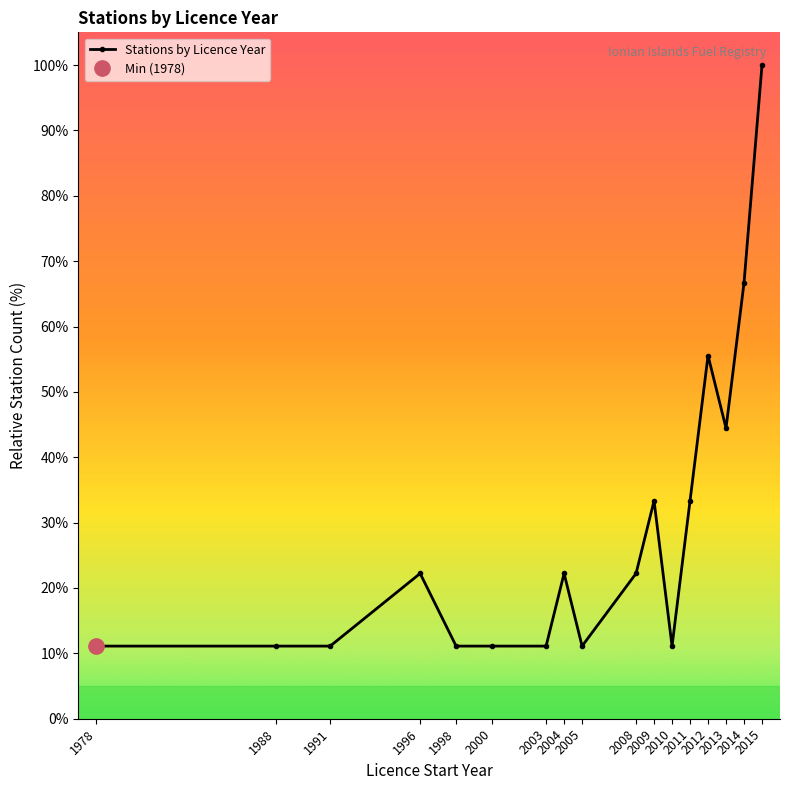

How many values are below 22?

8